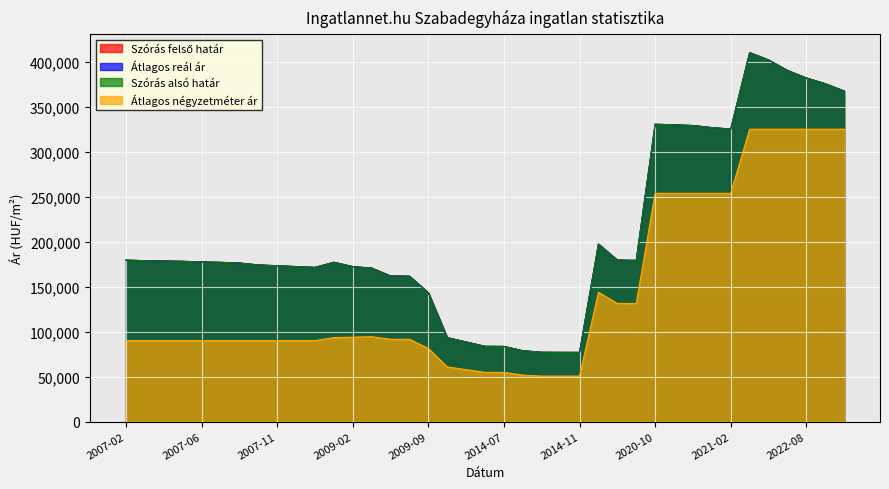

The value of Átlagos négyzetméter ár at 2022-05 is 325000. True or false?

True